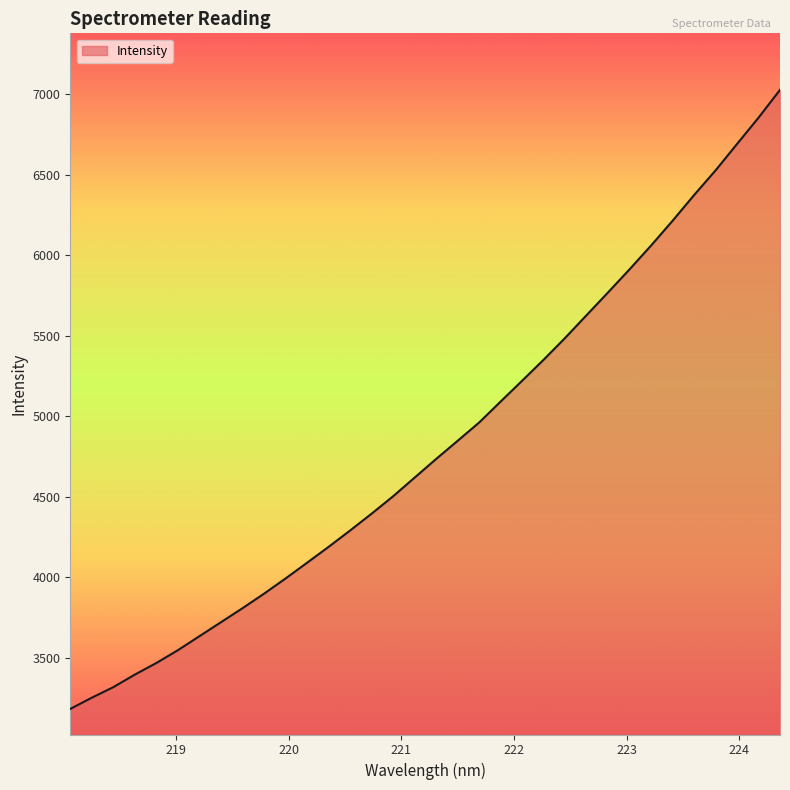

What is the smallest value displayed?

3180.4